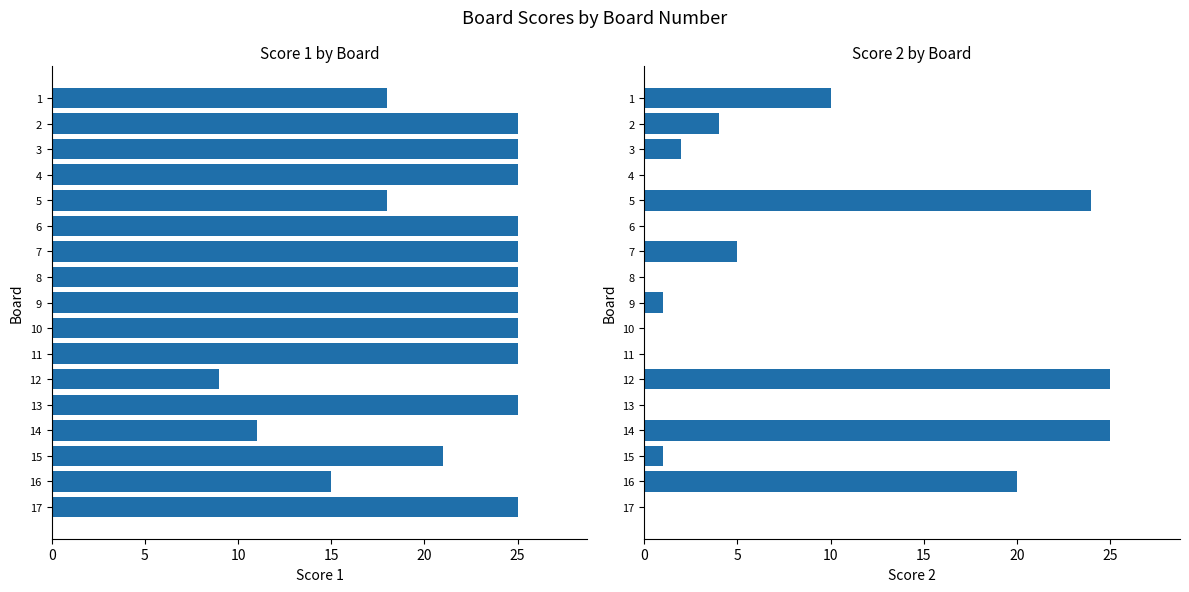

Rank the series by their average value, from lowest to highest.

Score 2, Score 1